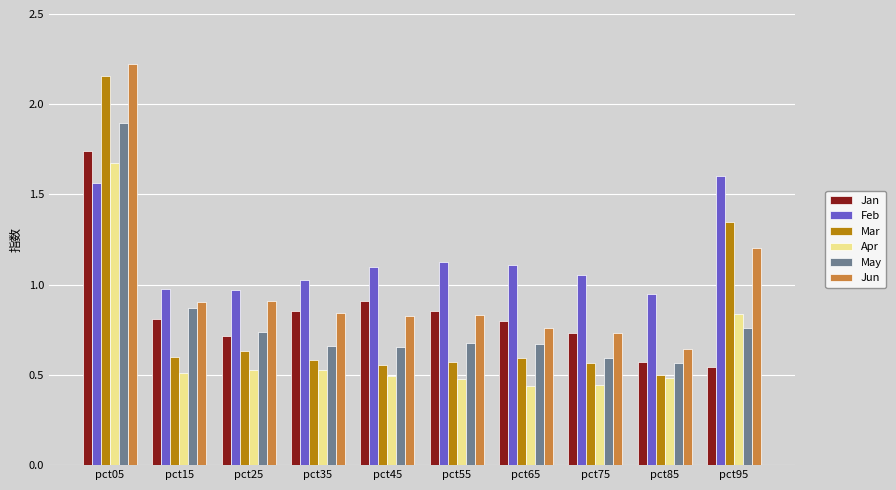

What is the total value across all series at pct75?

4.1